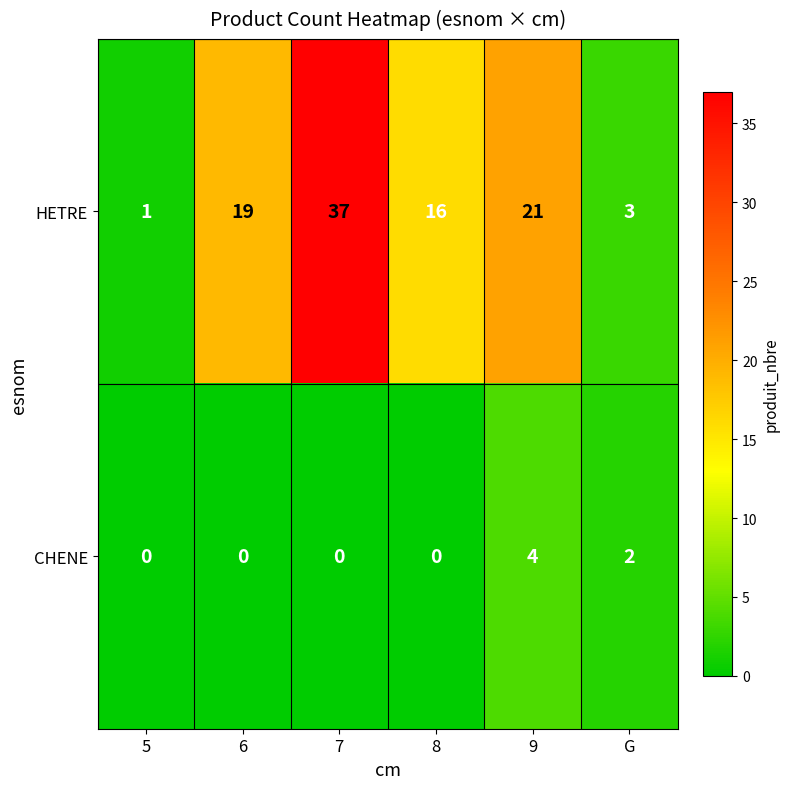

Which series has the largest total across all categories?

HETRE